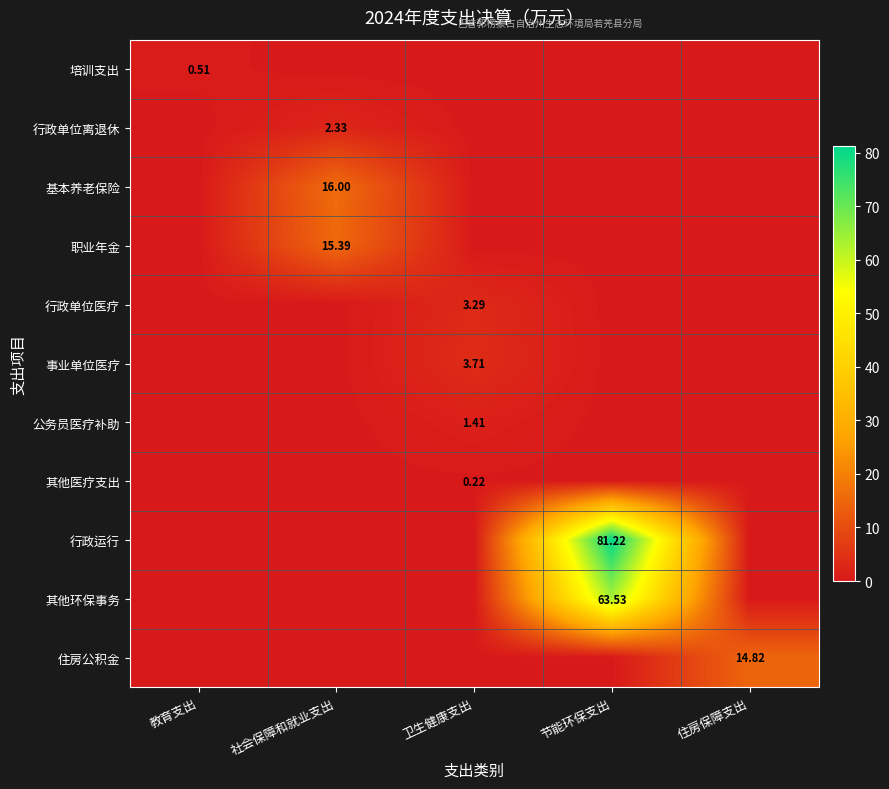

How many values in 行政运行 are above zero?

1